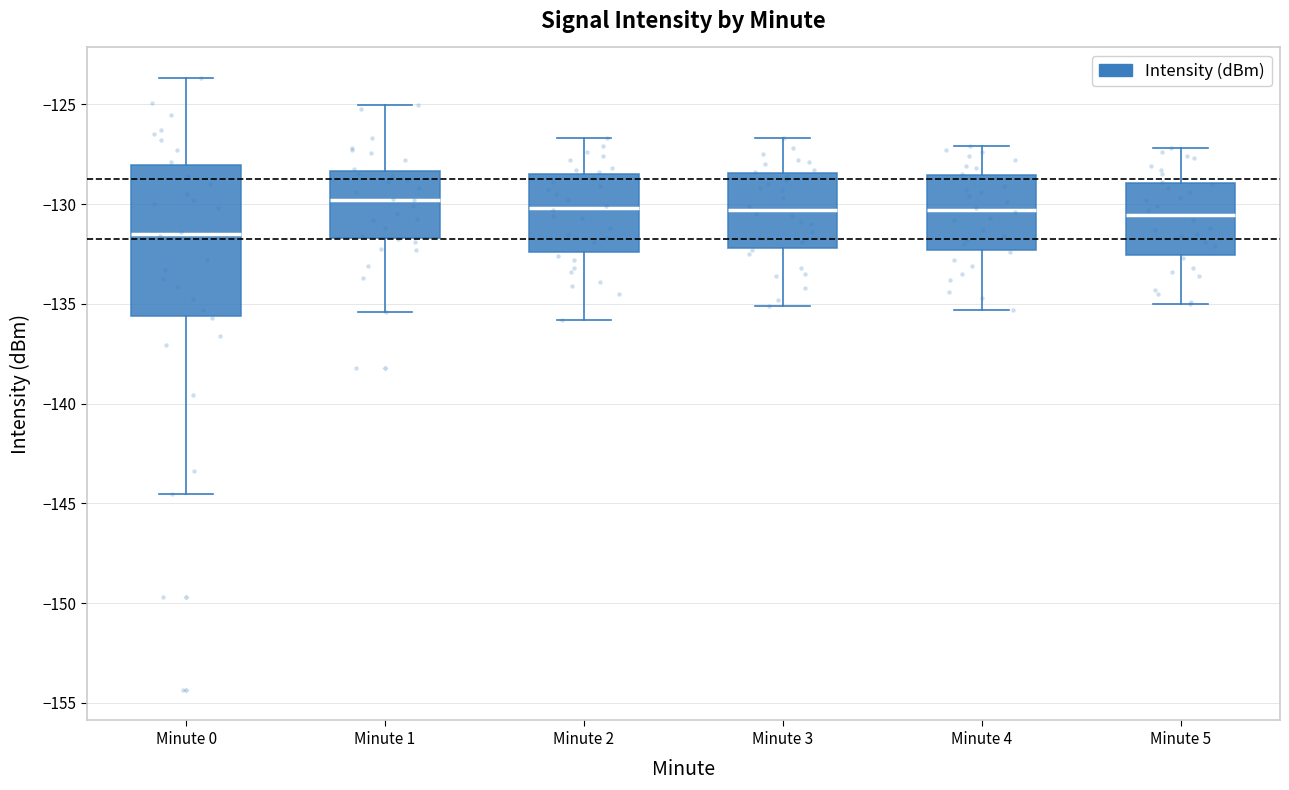

Comparing the boxes themselves (not the whiskers), which one is the tallest?

Minute 0